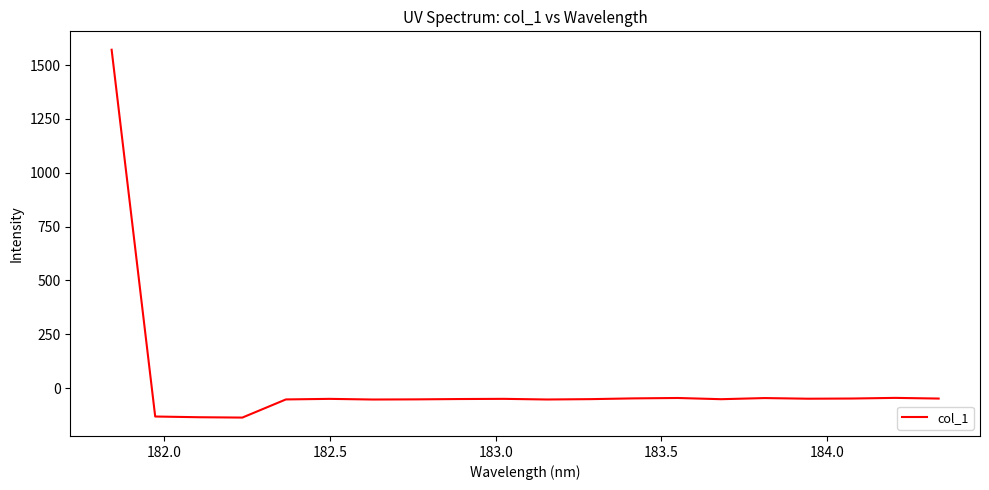

What is the difference between the maximum and minimum values?

1708.2